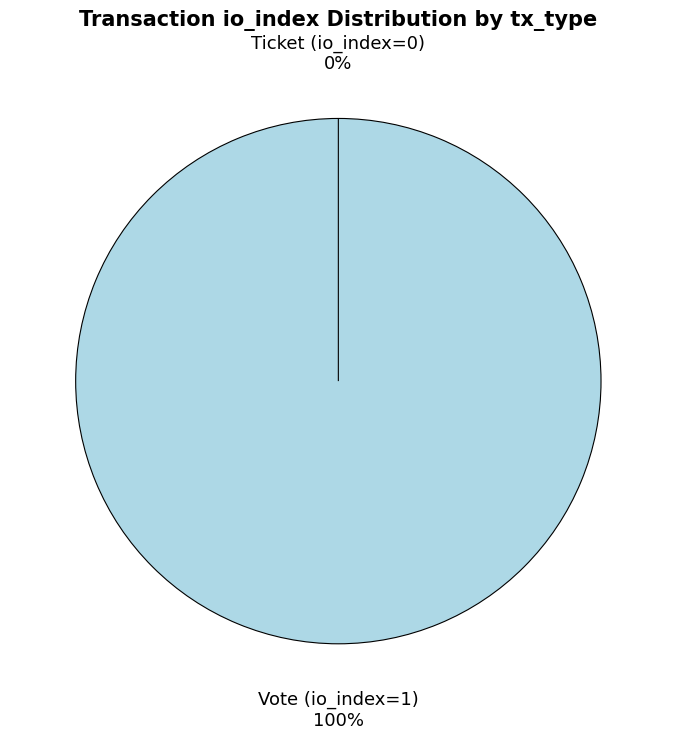

Which category has the biggest portion of the pie?

Vote (io_index=1)